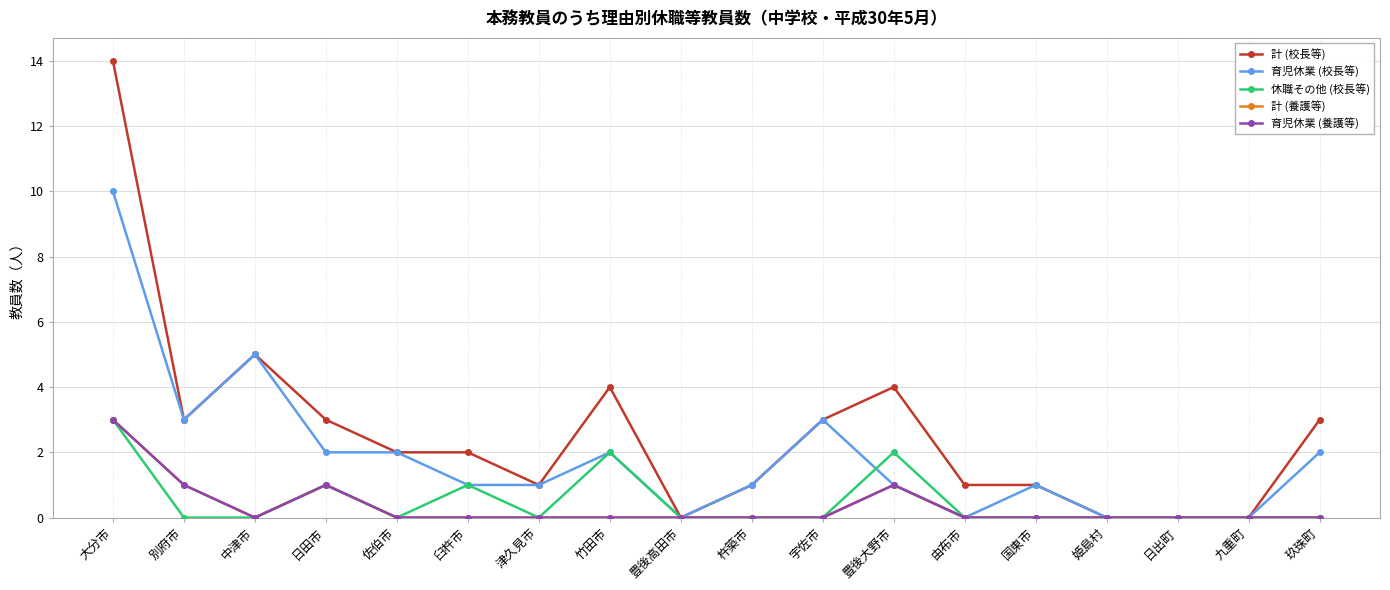

Which series has the largest total across all categories?

計 (校長等)